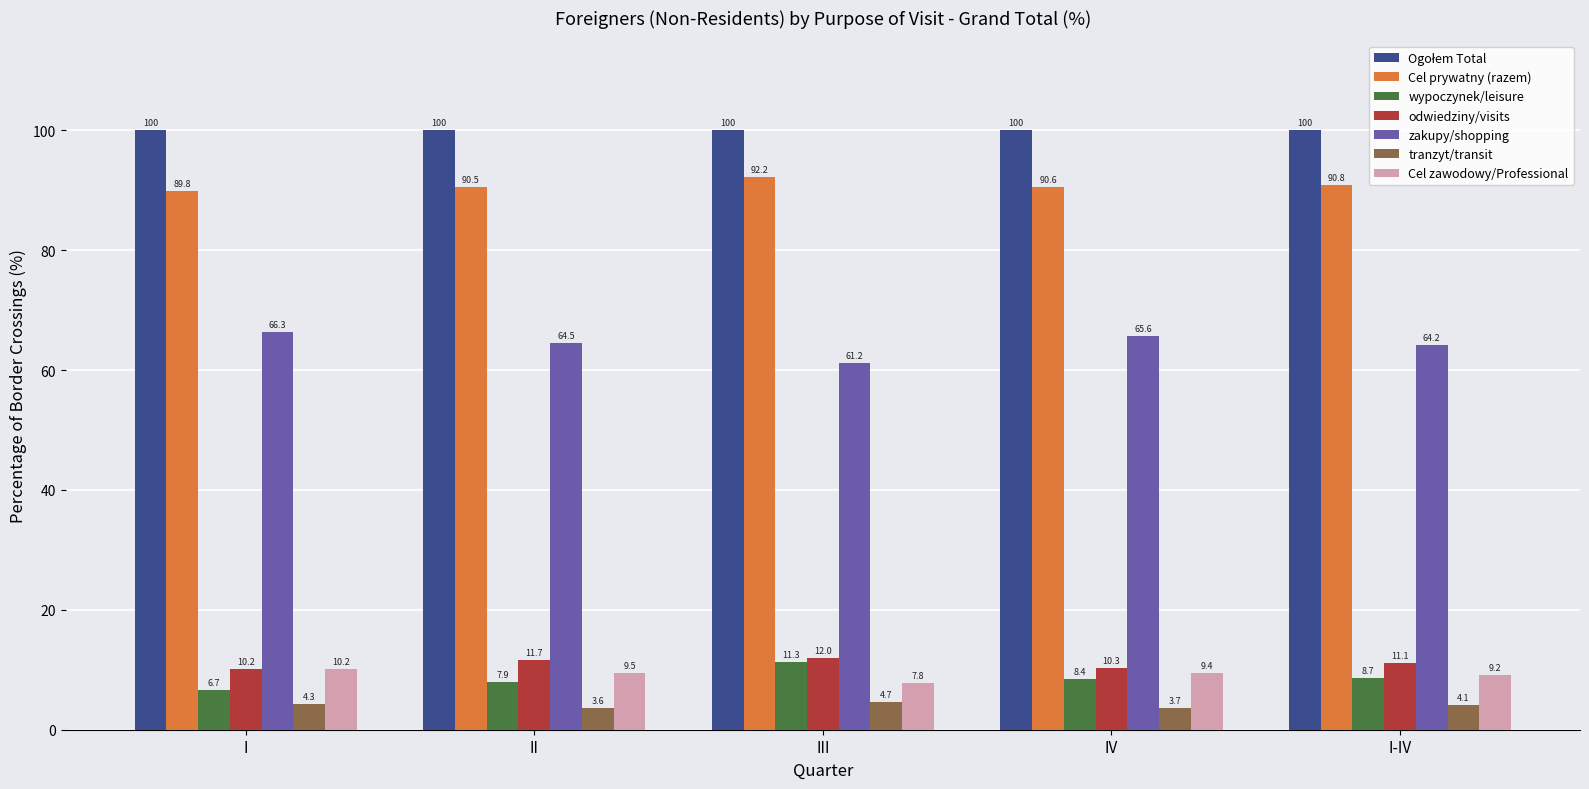

Which category has the lowest value in the tranzyt/transit series?

II